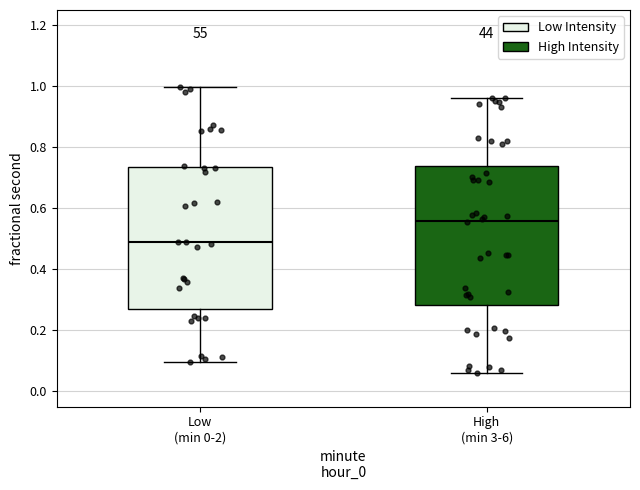

Which box has the lowest median line?

Low (min 0-2)